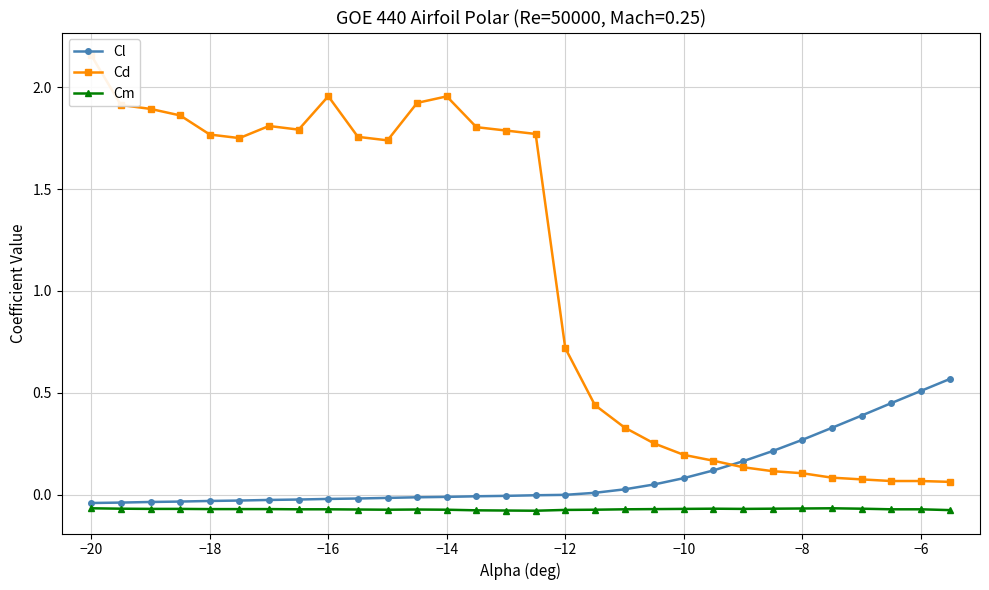

Reading left to right, transcribe all the data shown in this chart.

Cl: -0.0	-0.0	-0.0	-0.0	-0.0	-0.0	-0.0	-0.0	-0.0	-0.0	-0.0	-0.0	-0.0	-0.0	-0.0	-0.0	-0.0	0.0	0.0	0.1	0.1	0.1	0.2	0.2	0.3	0.3	0.4	0.4	0.5	0.6
Cd: 2.2	1.9	1.9	1.9	1.8	1.8	1.8	1.8	2.0	1.8	1.7	1.9	2.0	1.8	1.8	1.8	0.7	0.4	0.3	0.3	0.2	0.2	0.1	0.1	0.1	0.1	0.1	0.1	0.1	0.1
Cm: -0.1	-0.1	-0.1	-0.1	-0.1	-0.1	-0.1	-0.1	-0.1	-0.1	-0.1	-0.1	-0.1	-0.1	-0.1	-0.1	-0.1	-0.1	-0.1	-0.1	-0.1	-0.1	-0.1	-0.1	-0.1	-0.1	-0.1	-0.1	-0.1	-0.1